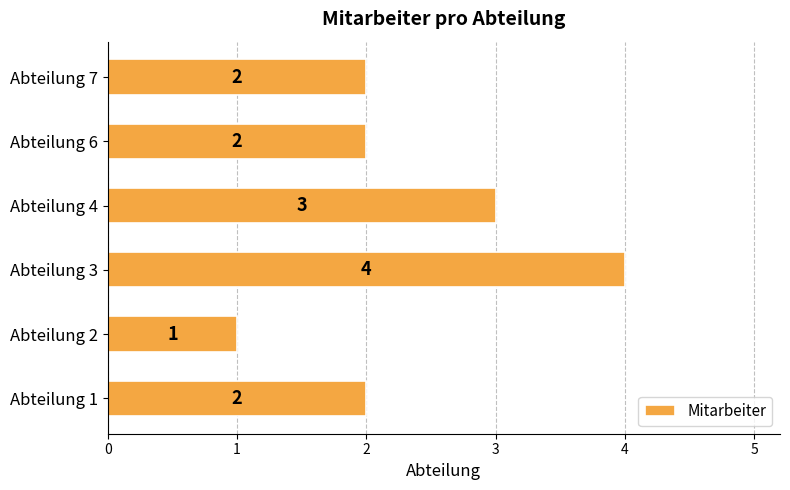

The chart shows a value of 3 at Abteilung 4. True or false?

True